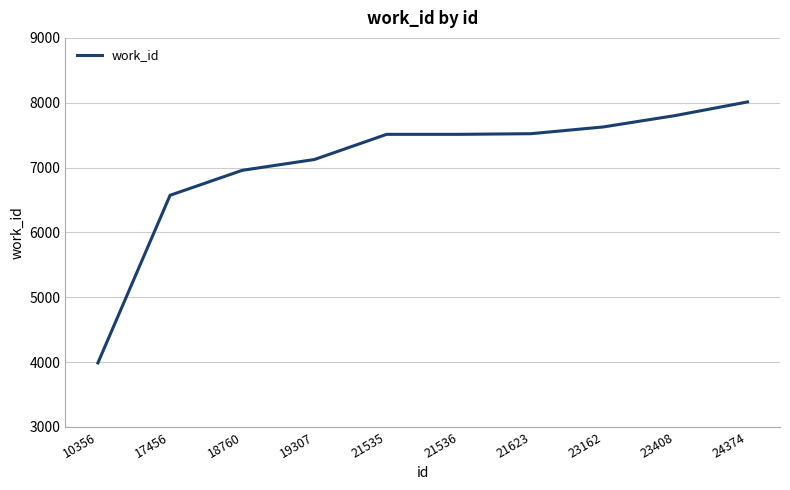

What is the difference between the maximum and minimum values?

4026